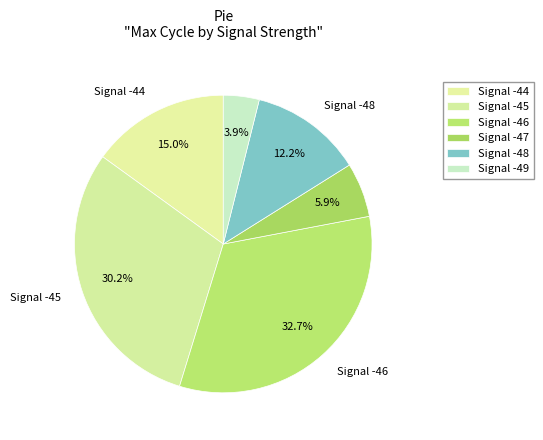

Does Signal -48 represent more than half of the total?

No